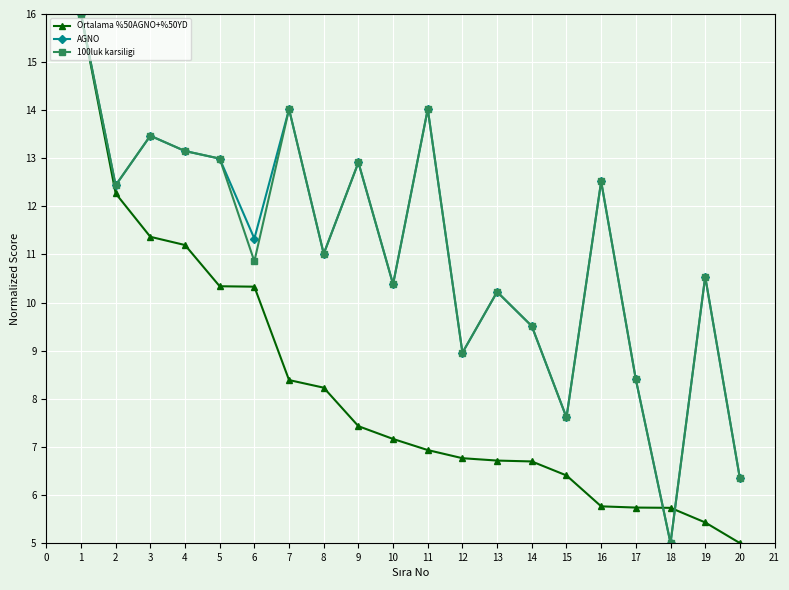

What is the value of the 100luk karsiligi point at the 10th from the left?

10.4